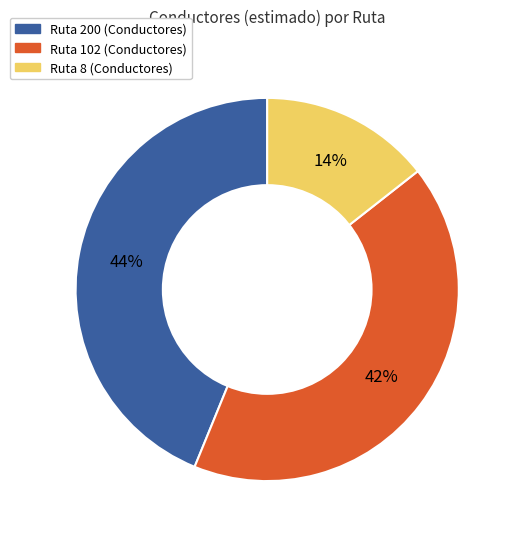

To the nearest percent, what is the average slice percentage?

33%